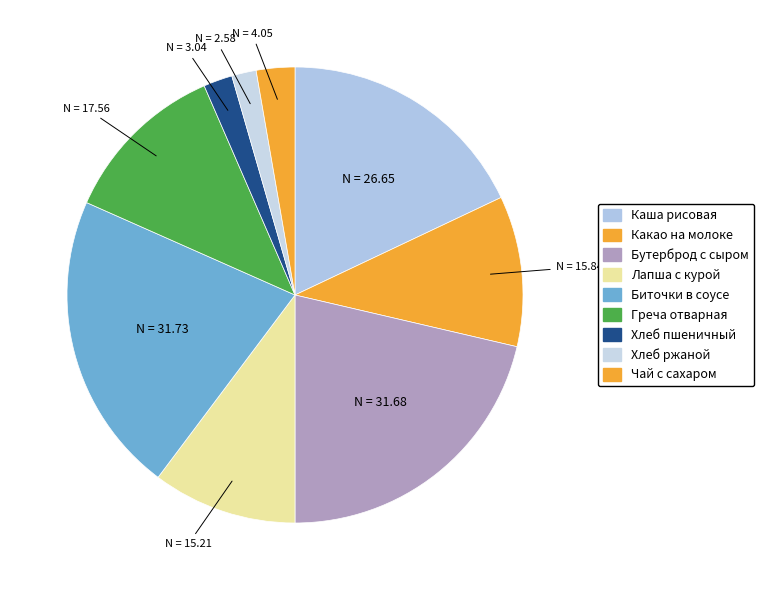

Count the number of slices in the pie.

9